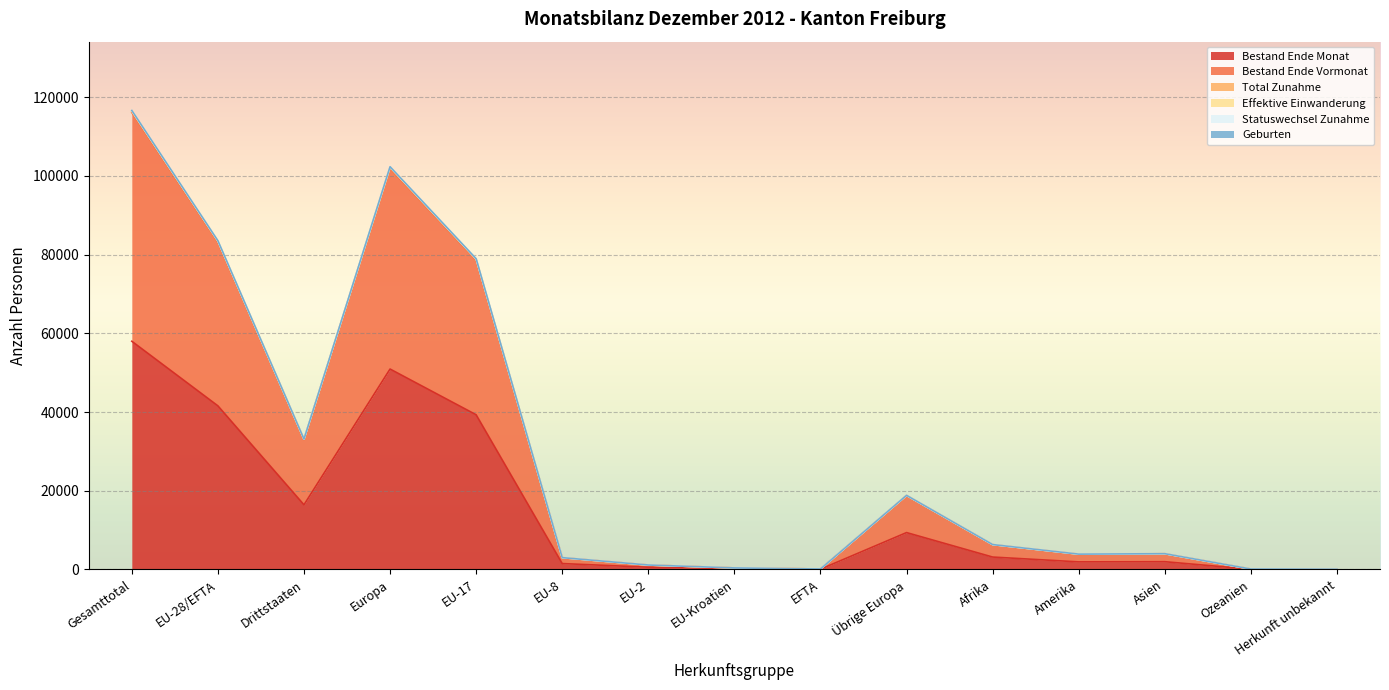

Reading left to right, what are all the values shown in this chart?

Bestand Ende Monat: 57980	41566	16414	50921	39298	1480	552	187	49	9355	3136	1909	1955	42	17
Bestand Ende Vormonat: 116128	83144	32984	101905	78596	2969	1107	374	98	18761	6285	3849	3970	85	34
Total Zunahme: 116603	83506	33097	102313	78934	2987	1113	374	98	18807	6304	3880	3987	85	34
Effektive Einwanderung: 116631	83524	33107	102336	78952	2987	1113	374	98	18812	6307	3880	3989	85	34
Geburten: 116389	83336	33053	102127	78776	2978	1110	374	98	18791	6297	3865	3981	85	34